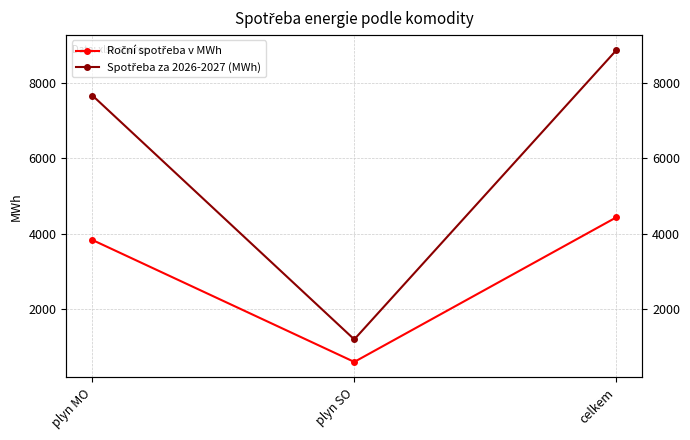

Reading right to left, list all the values displayed in this chart.

Roční spotřeba v MWh: celkem=4429.1	plyn SO=597.6	plyn MO=3831.5
Spotřeba za 2026-2027 (MWh): celkem=8858.2	plyn SO=1195.2	plyn MO=7663.0